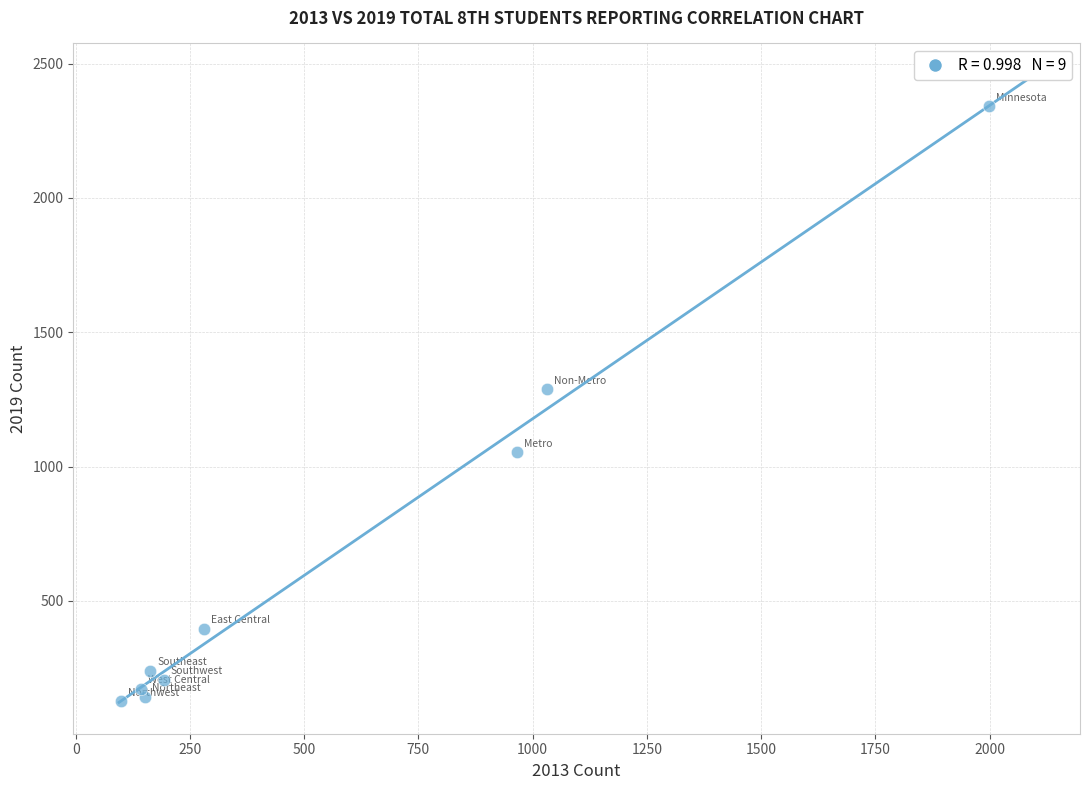

What is the range of X values (max minus min)?

1898